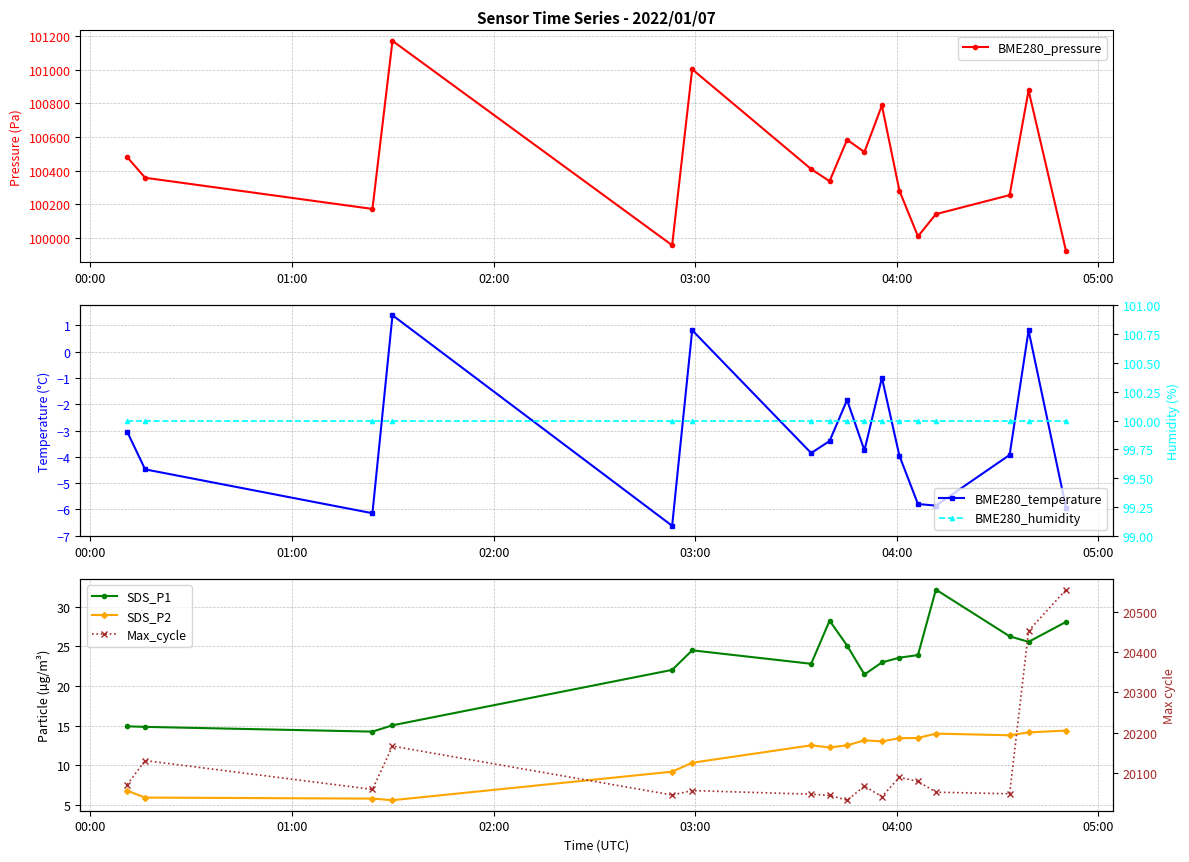

Which series has the widest spread of values?

BME280_pressure